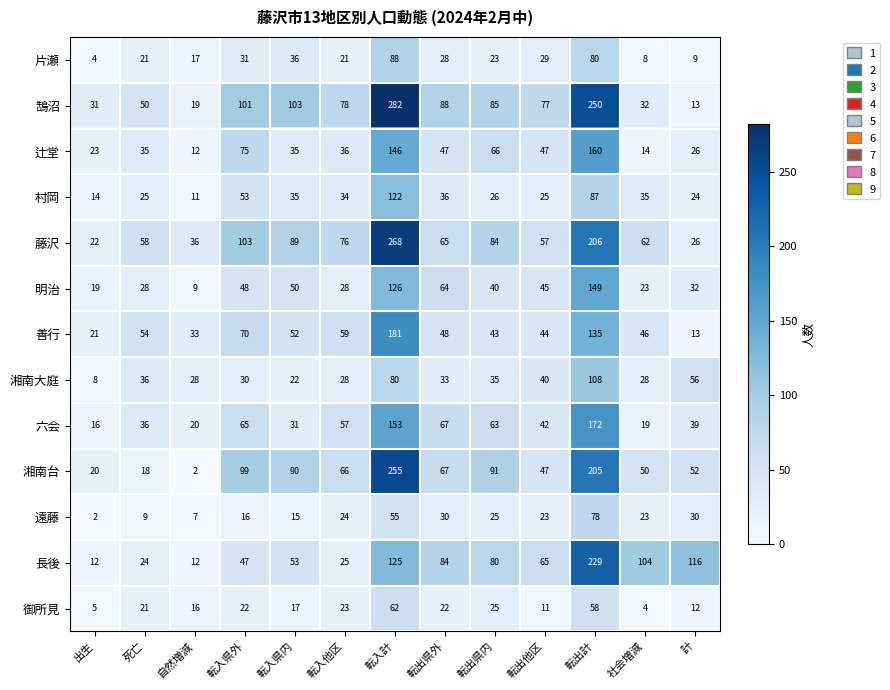

What is the total value across all series at 転出計?

1917